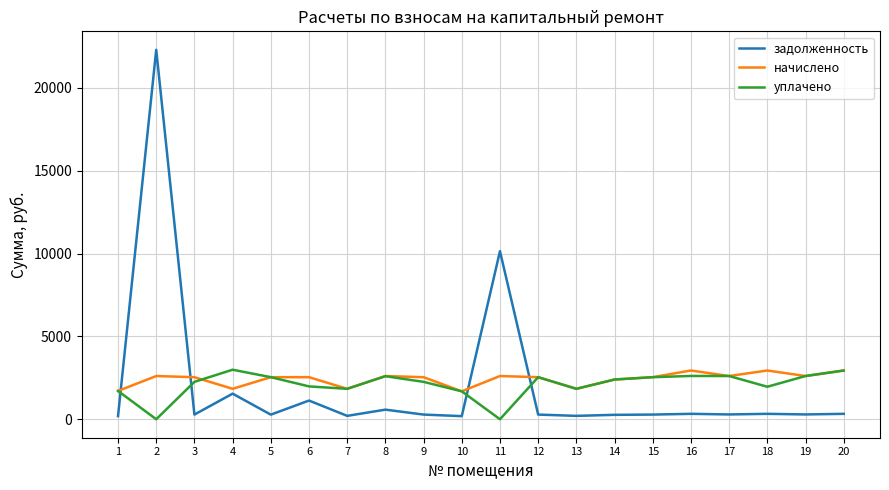

True or false: уплачено and задолженность cross at least once.

True